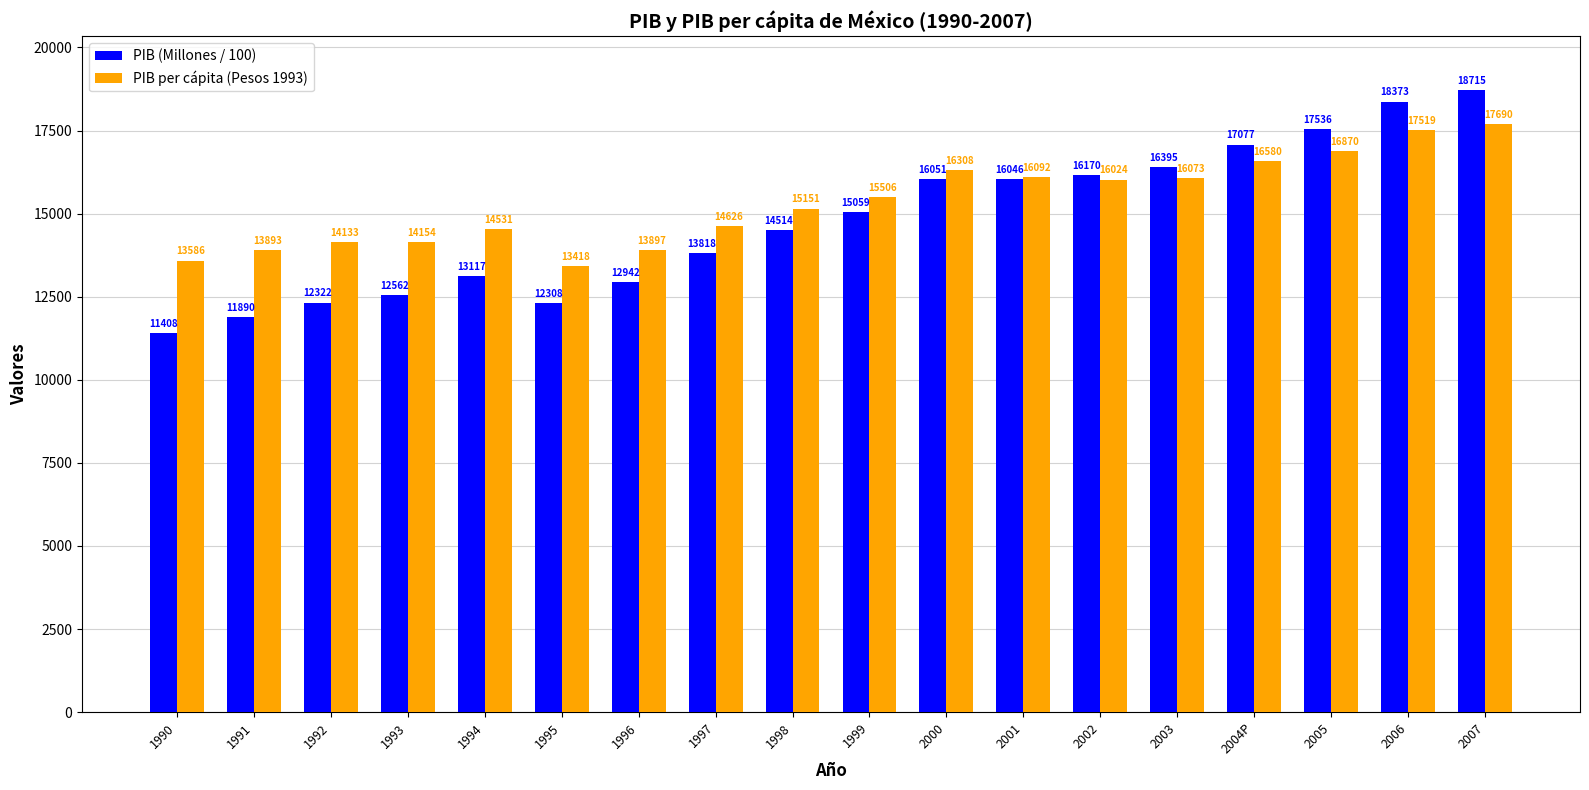

Rank the categories by PIB (Millones / 100) value from highest to lowest.

2007, 2006, 2005, 2004P, 2003, 2002, 2000, 2001, 1999, 1998, 1997, 1994, 1996, 1993, 1992, 1995, 1991, 1990